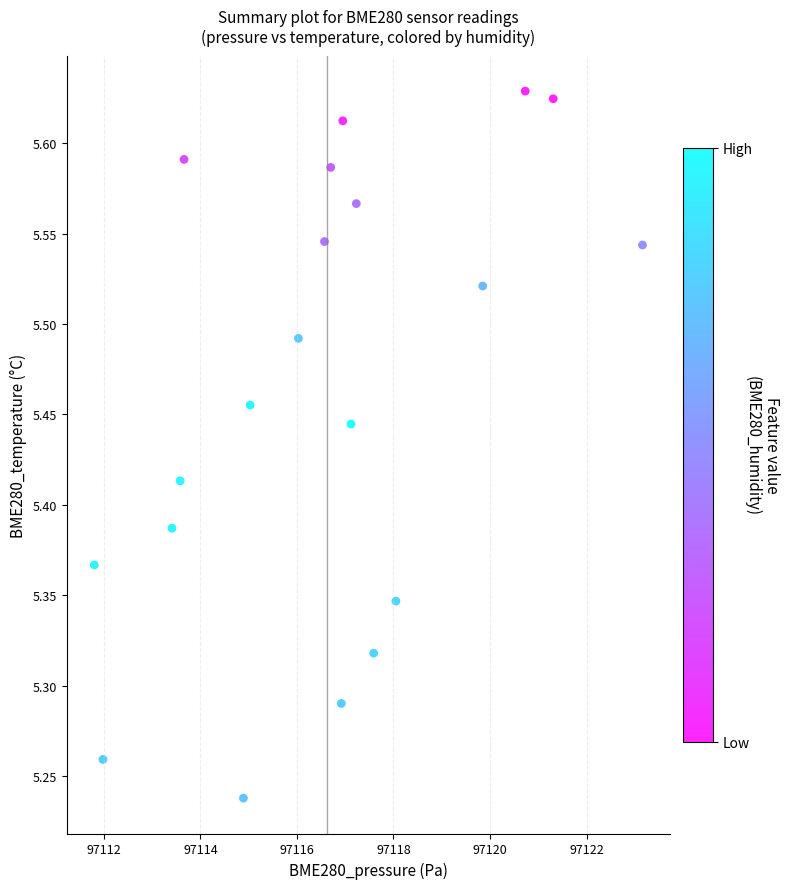

What is the range of Y values (max minus min)?

0.4